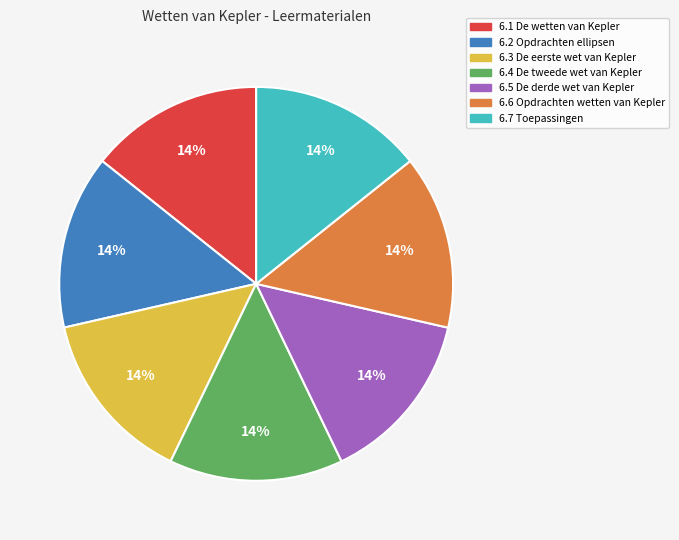

What percentage is the 6.7 Toepassingen slice, to the nearest percent?

14%